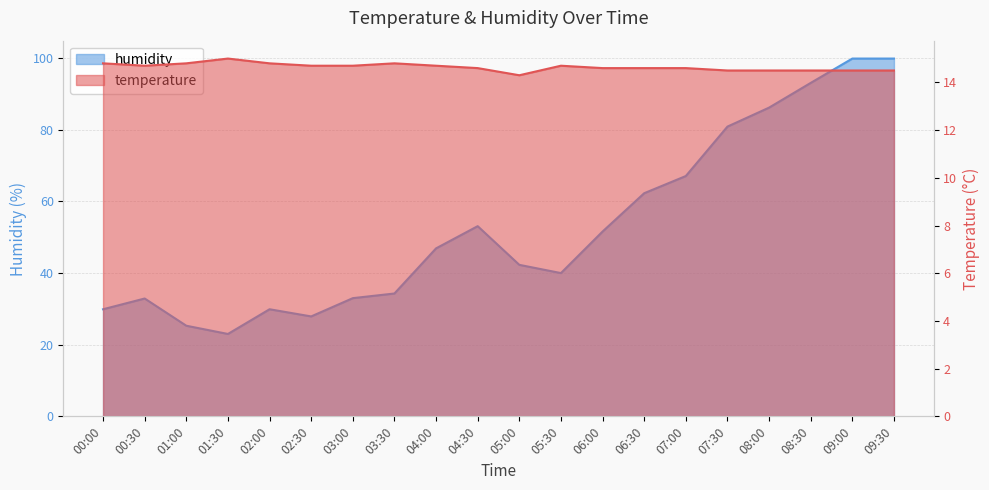

What is the sum of the temperature values at 05:30 and 02:00?

29.5